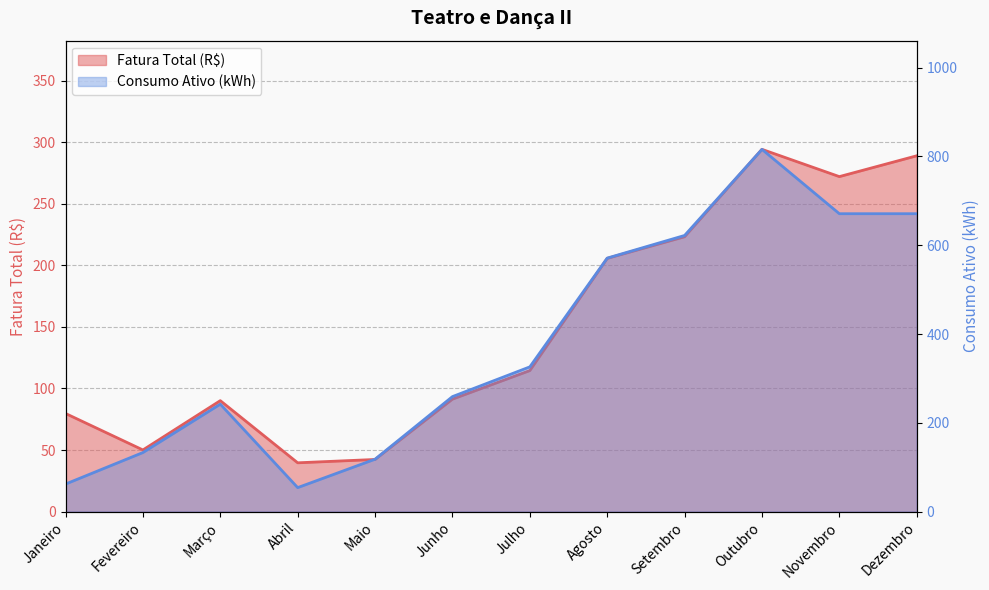

How many intersections are there between Consumo Ativo (kWh) and Fatura Total (R$)?

1